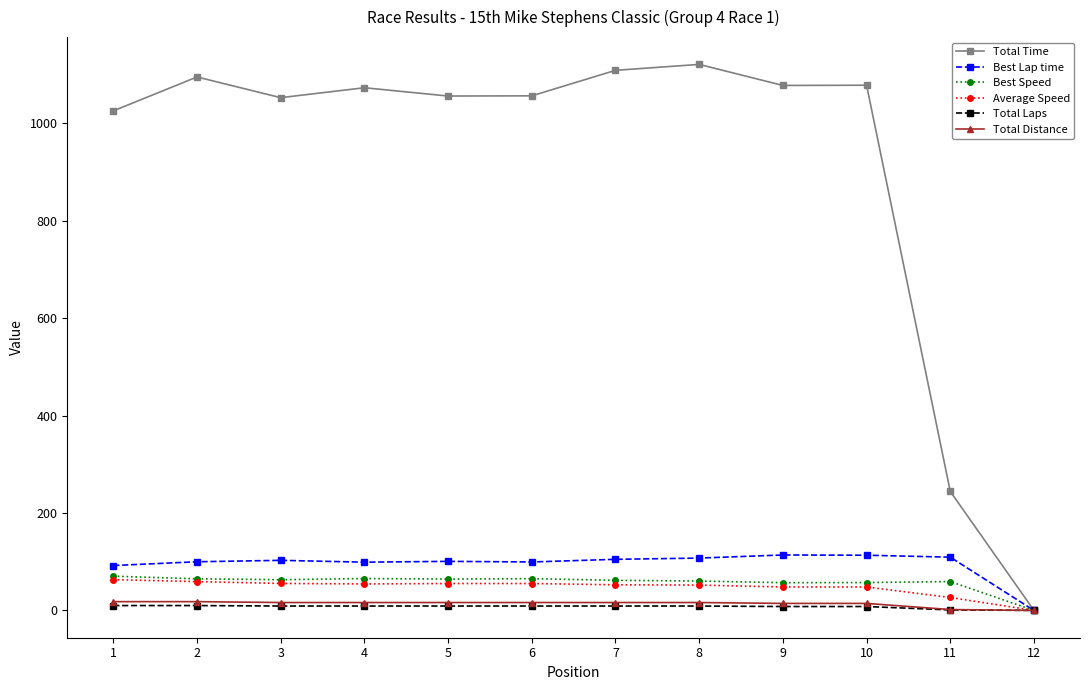

True or false: Total Time has more than 1 interior local peaks.

True